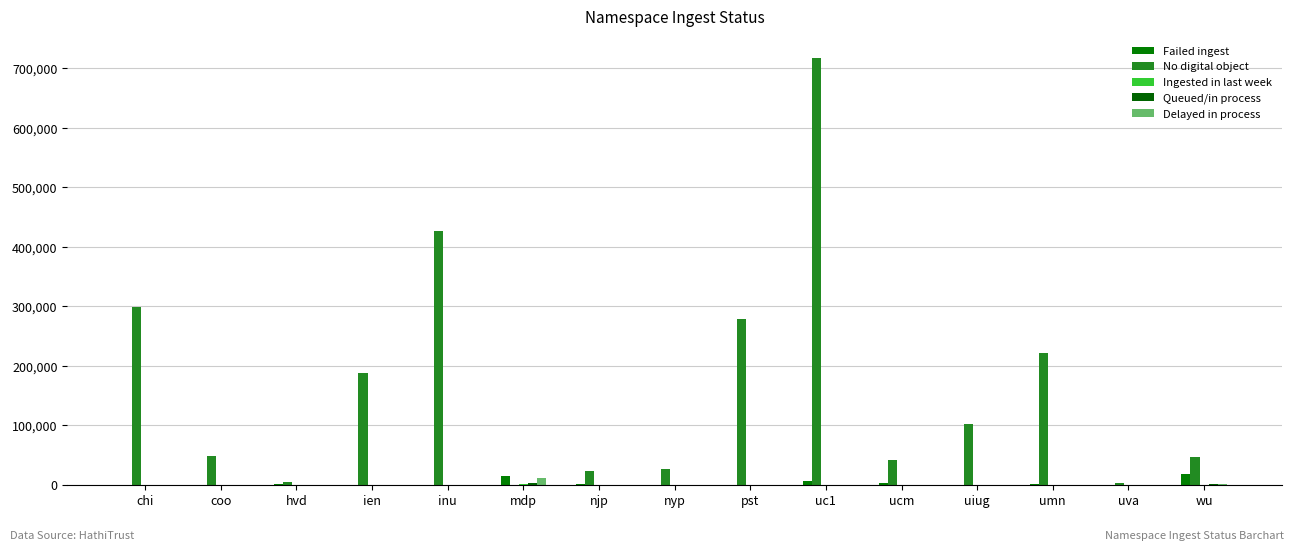

What is the highest value of the Delayed in process series?

11593